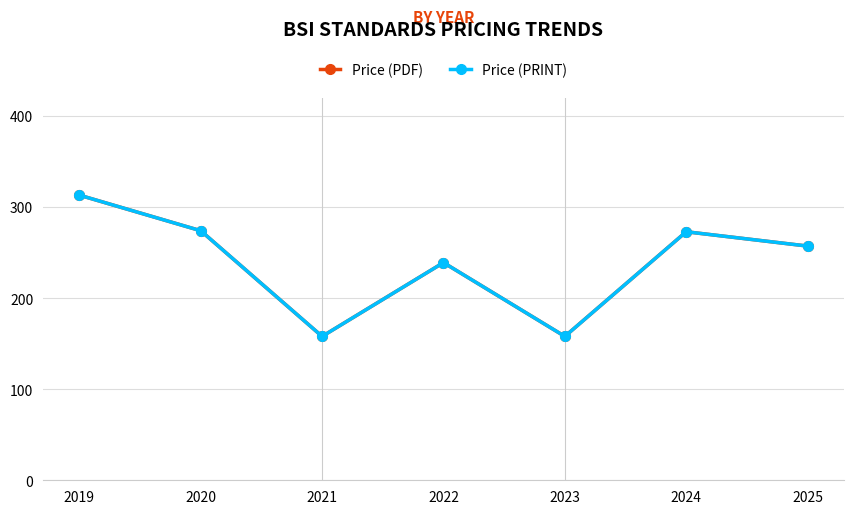

What is the sum of the Price (PDF) values at 2022 and 2020?

513.0